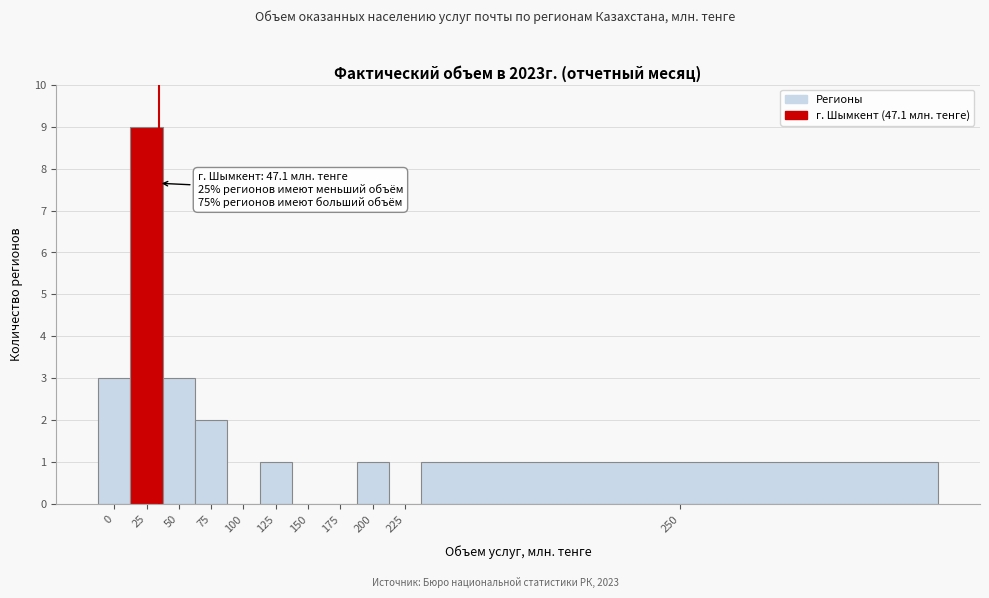

Reading left to right, transcribe all the data shown in this chart.

0=3	25=9	50=3	75=2	100=0	125=1	150=0	175=0	200=1	225=0	250=1